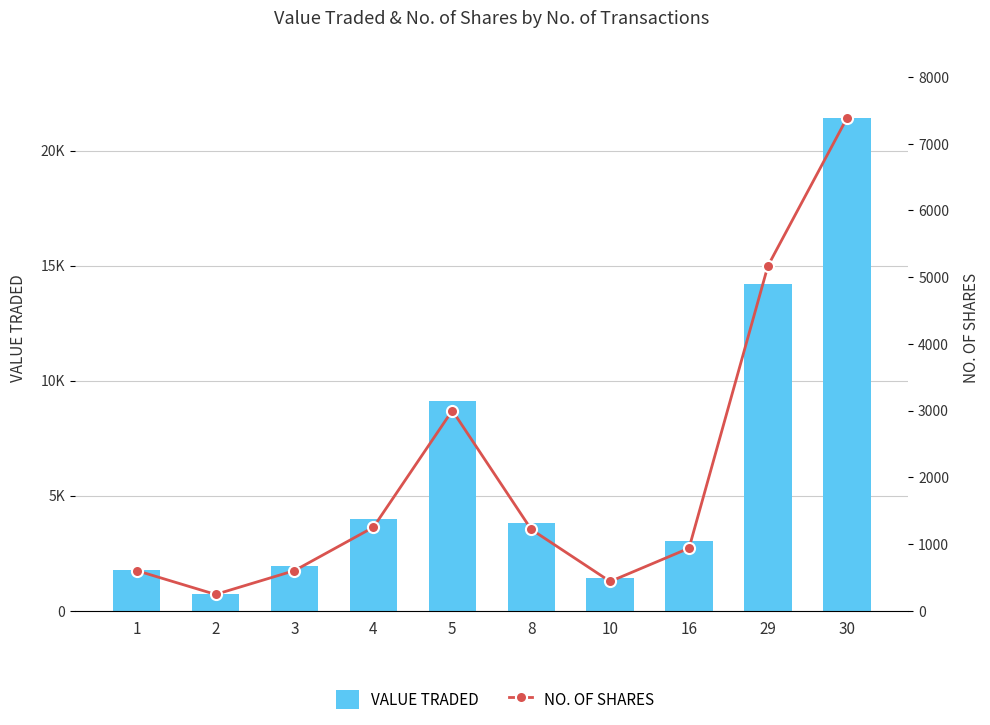

The VALUE TRADED series shows 1962 at 3. True or false?

True